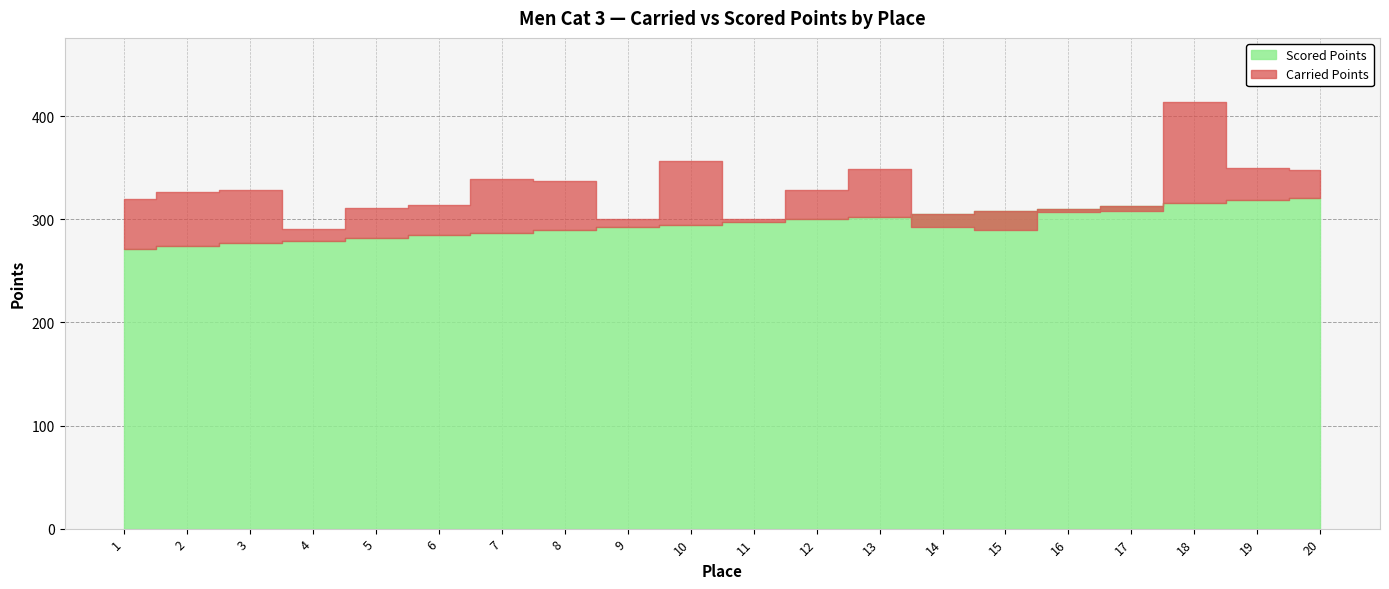

What is the difference between the second highest and second lowest values in the Scored Points series?

44.3